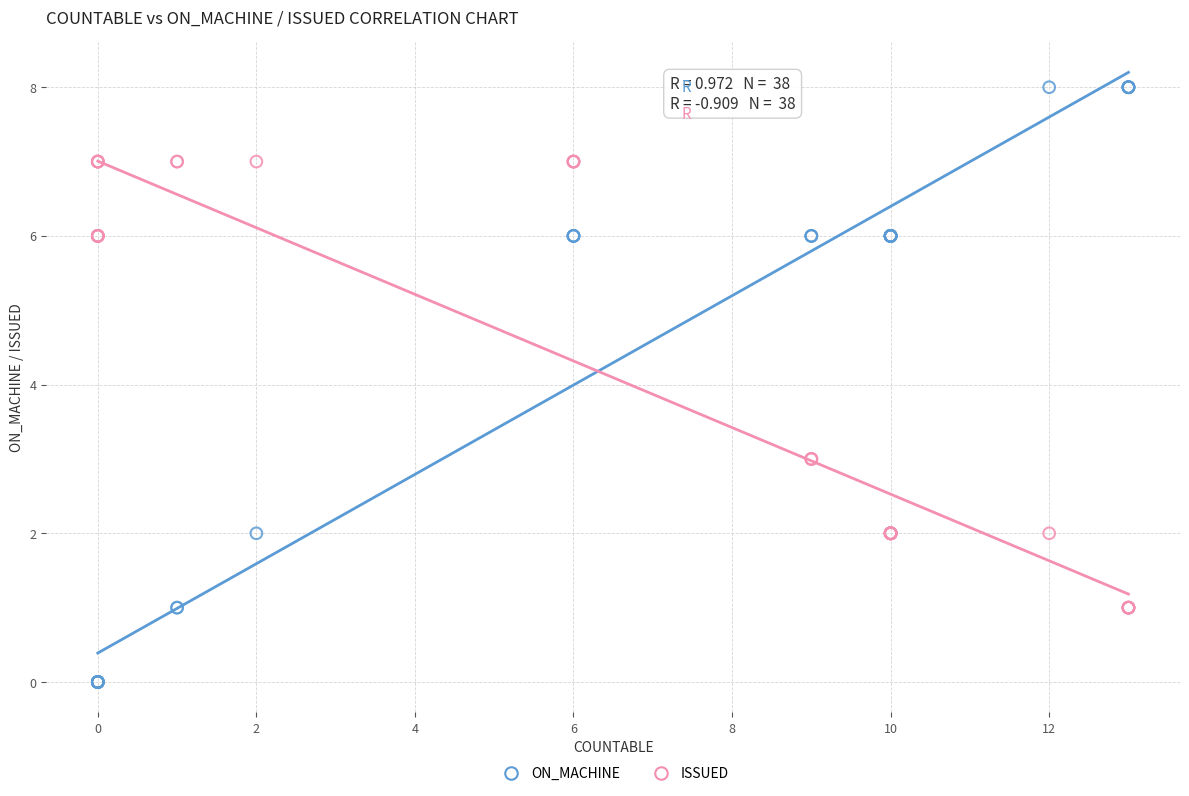

Which series has the largest Y range (max minus min)?

ON_MACHINE